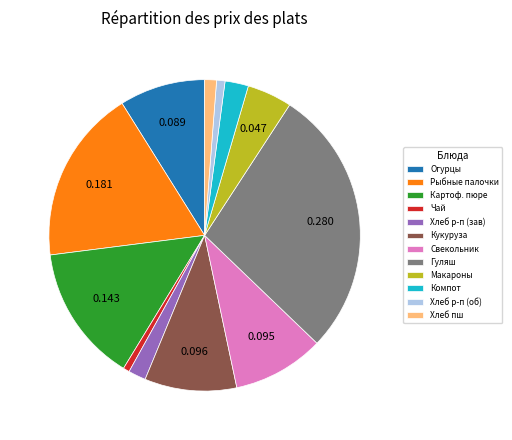

Is there any slice that represents more than half of the pie?

No